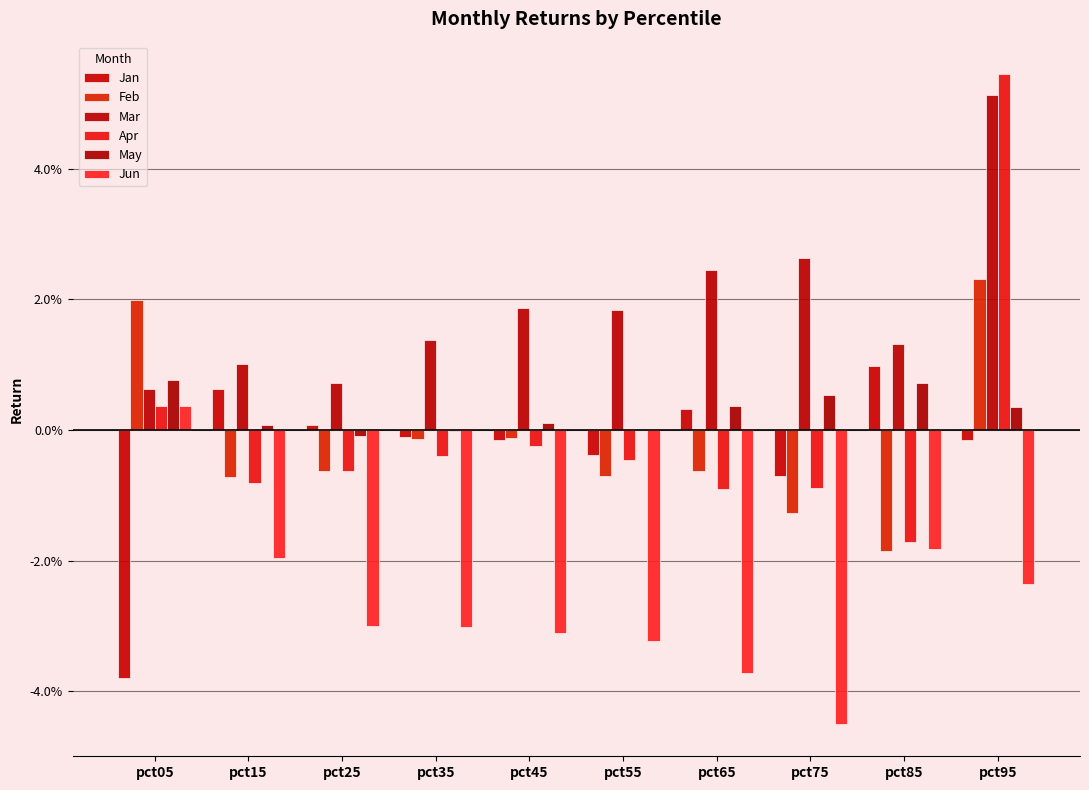

Where does the May series first go above 0?

pct05